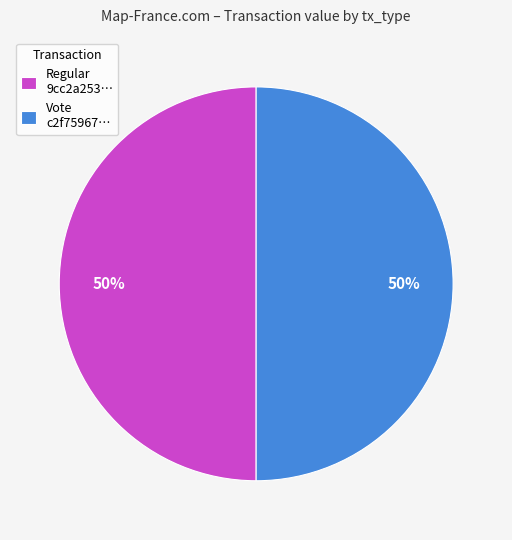

The Vote c2f75967… slice represents 50% of the pie. True or false?

True